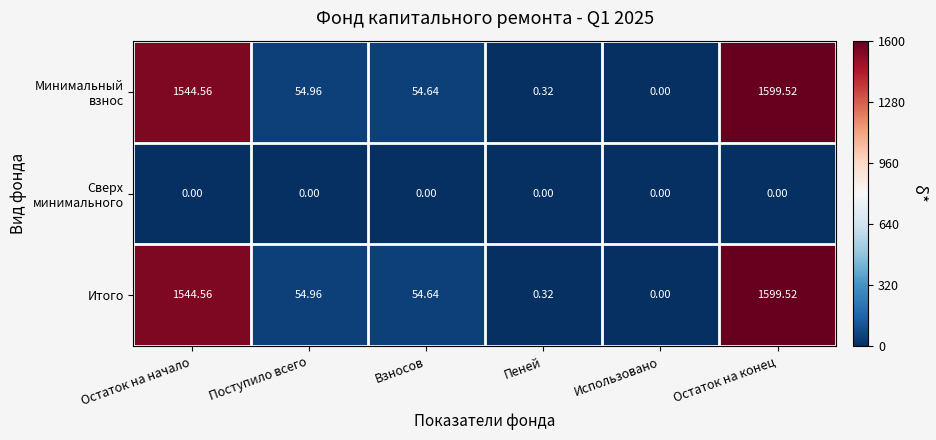

How many categories are shown in the chart?

6